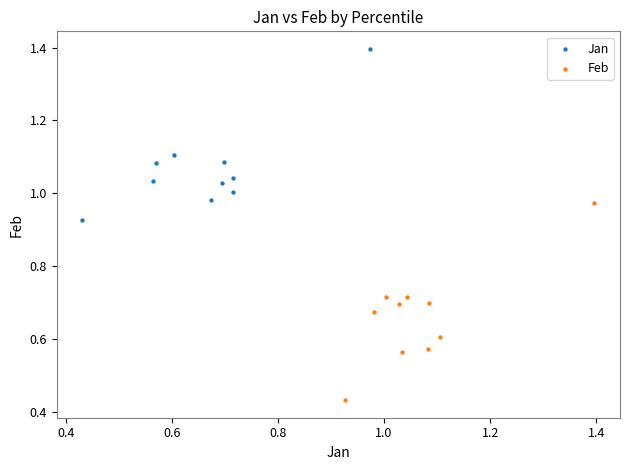

What are all the series names shown in the legend?

Jan, Feb